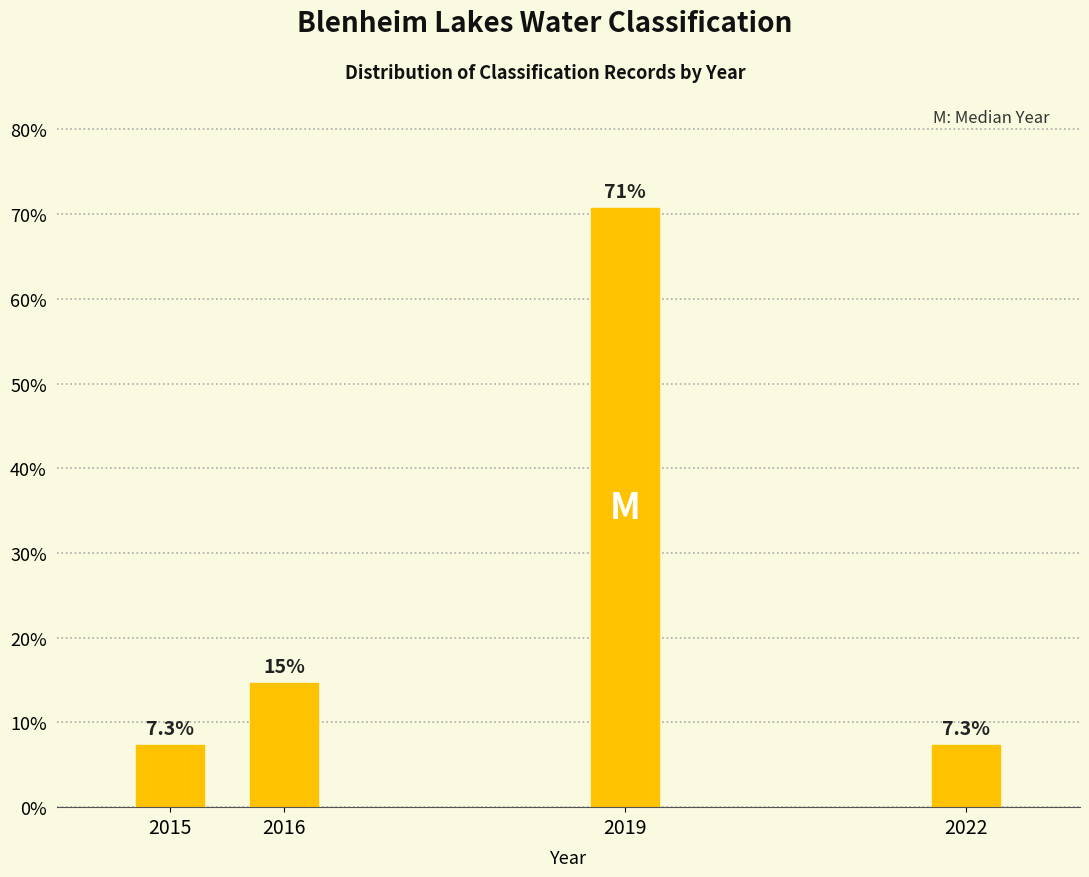

Reading right to left, extract all data points from this chart.

7.3	70.7	14.6	7.3